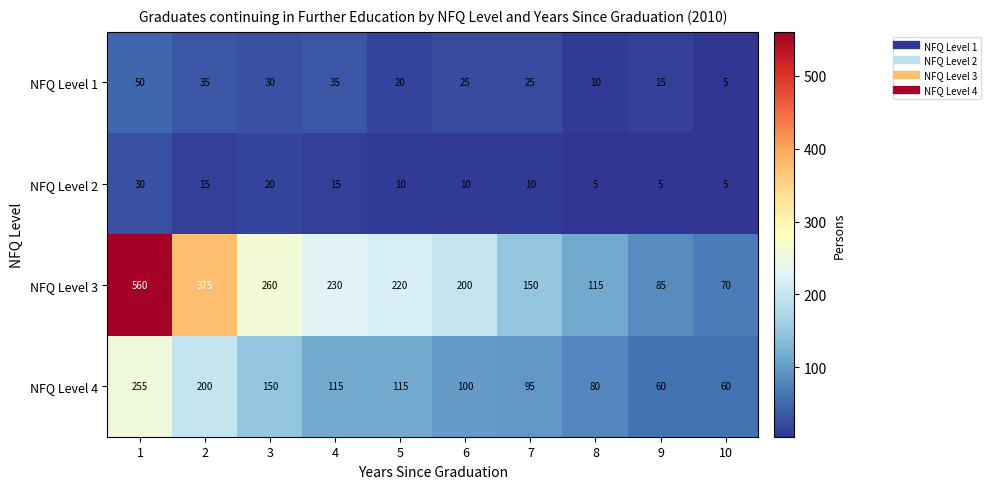

What is the lowest value of the NFQ Level 1 series?

5